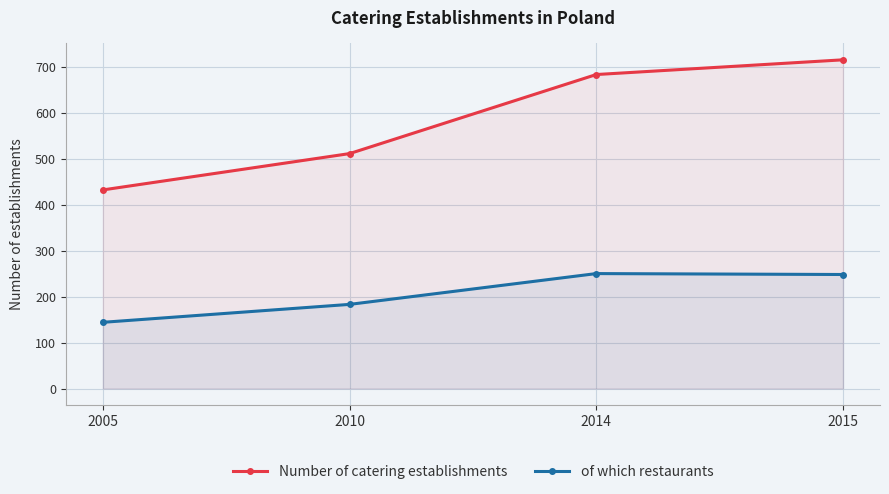

The value of of which restaurants at 2014 is 250. True or false?

True